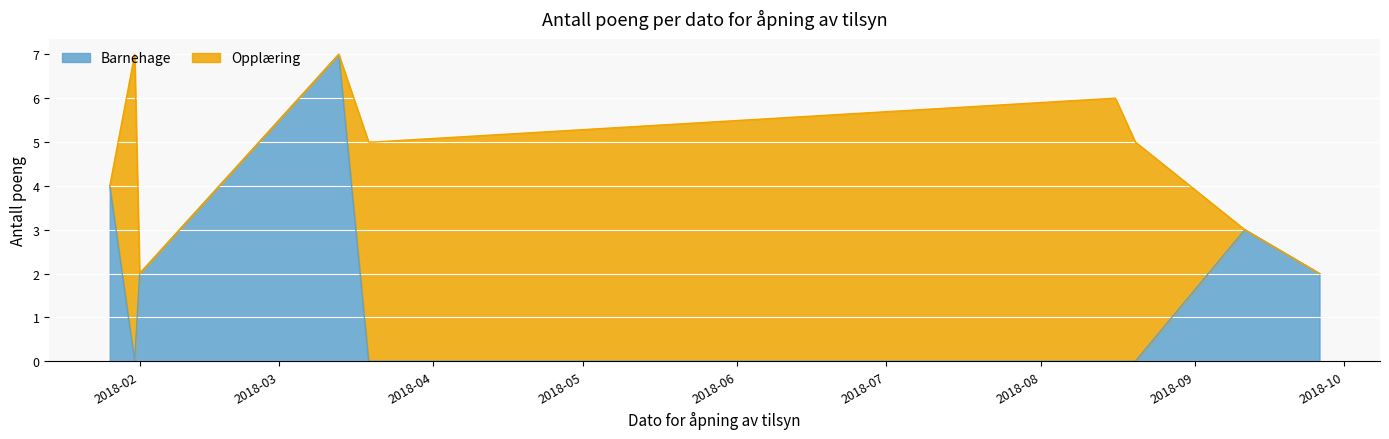

List the labels in order of value, largest first.

2018-03-13, 2018-01-26, 2018-09-11, 2018-02-01, 2018-09-26, 2018-01-31, 2018-03-19, 2018-03-20, 2018-08-16, 2018-08-20